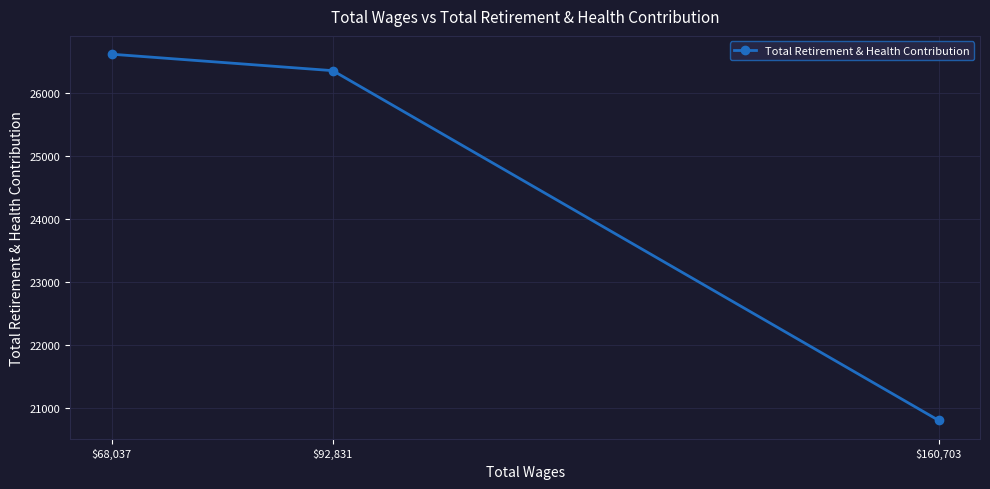

Which has a higher value, $68,037 or $160,703?

$68,037